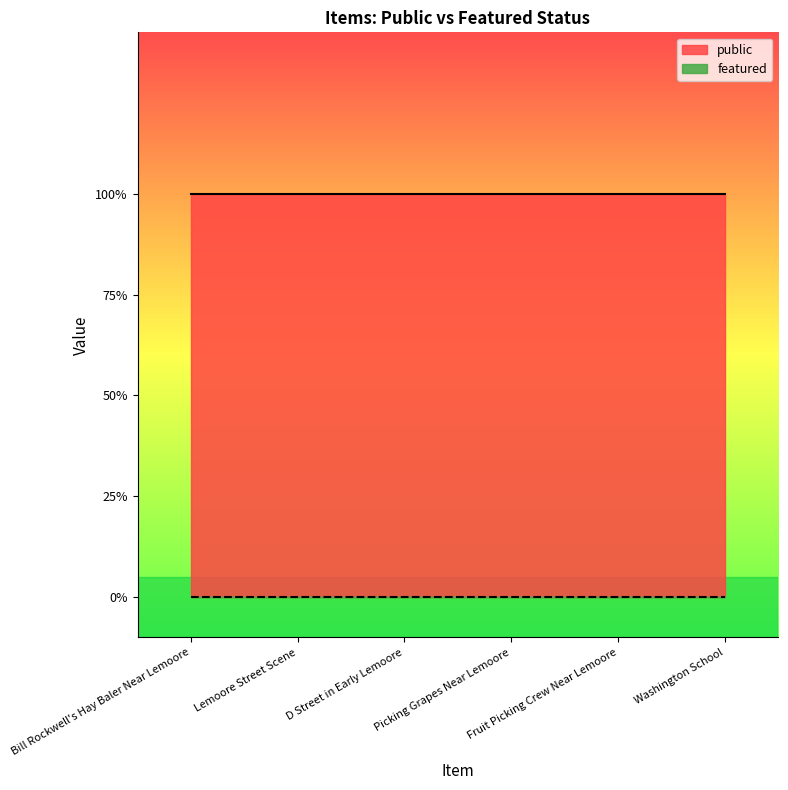

Reading left to right, extract all data points from this chart.

public: Bill Rockwell's Hay Baler Near Lemoore=1	Lemoore Street Scene=1	D Street in Early Lemoore=1	Picking Grapes Near Lemoore=1	Fruit Picking Crew Near Lemoore=1	Washington School=1
featured: Bill Rockwell's Hay Baler Near Lemoore=0	Lemoore Street Scene=0	D Street in Early Lemoore=0	Picking Grapes Near Lemoore=0	Fruit Picking Crew Near Lemoore=0	Washington School=0